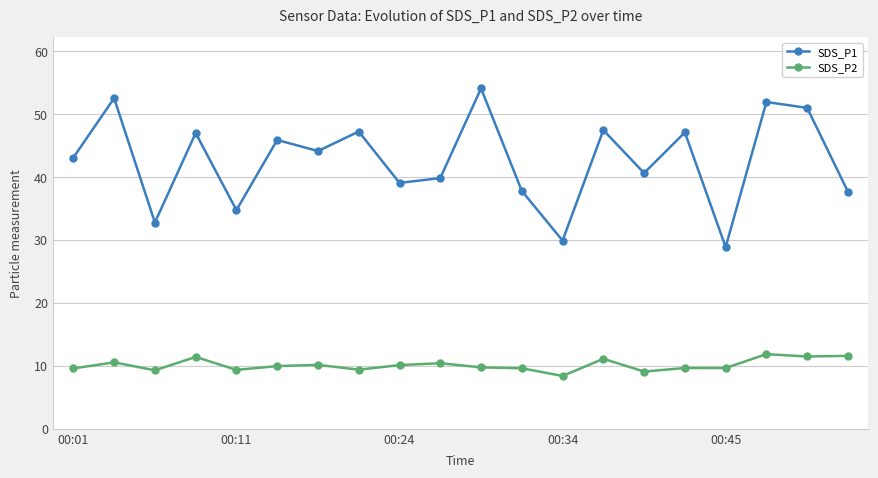

How many values in the SDS_P1 series exceed 44?

10